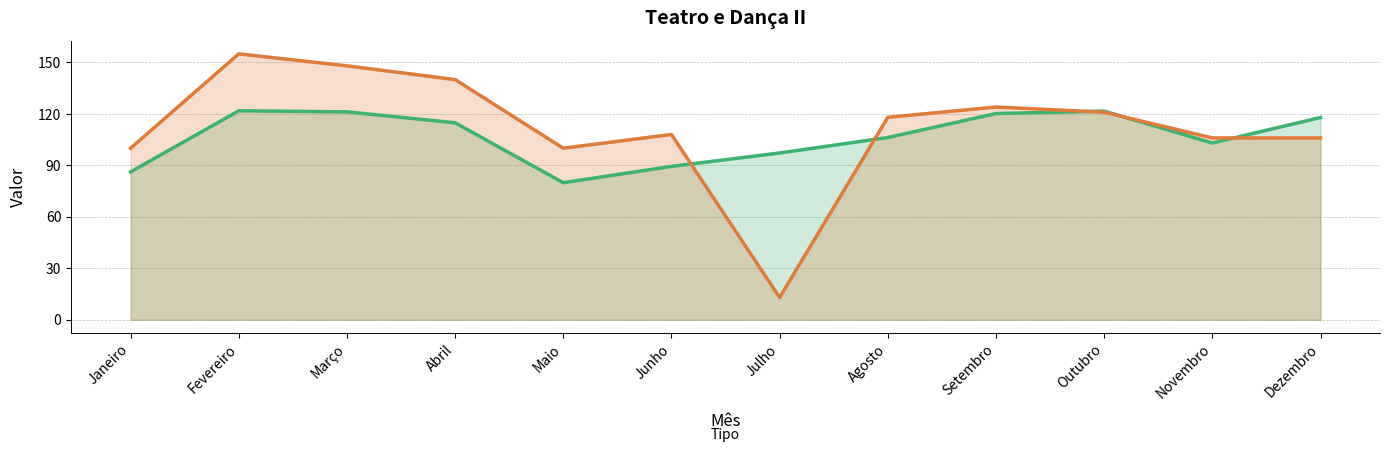

Where do Consumo Ativo (kWh) (line) and Fatura Total (R$) (line) first cross each other?

Junho and Julho